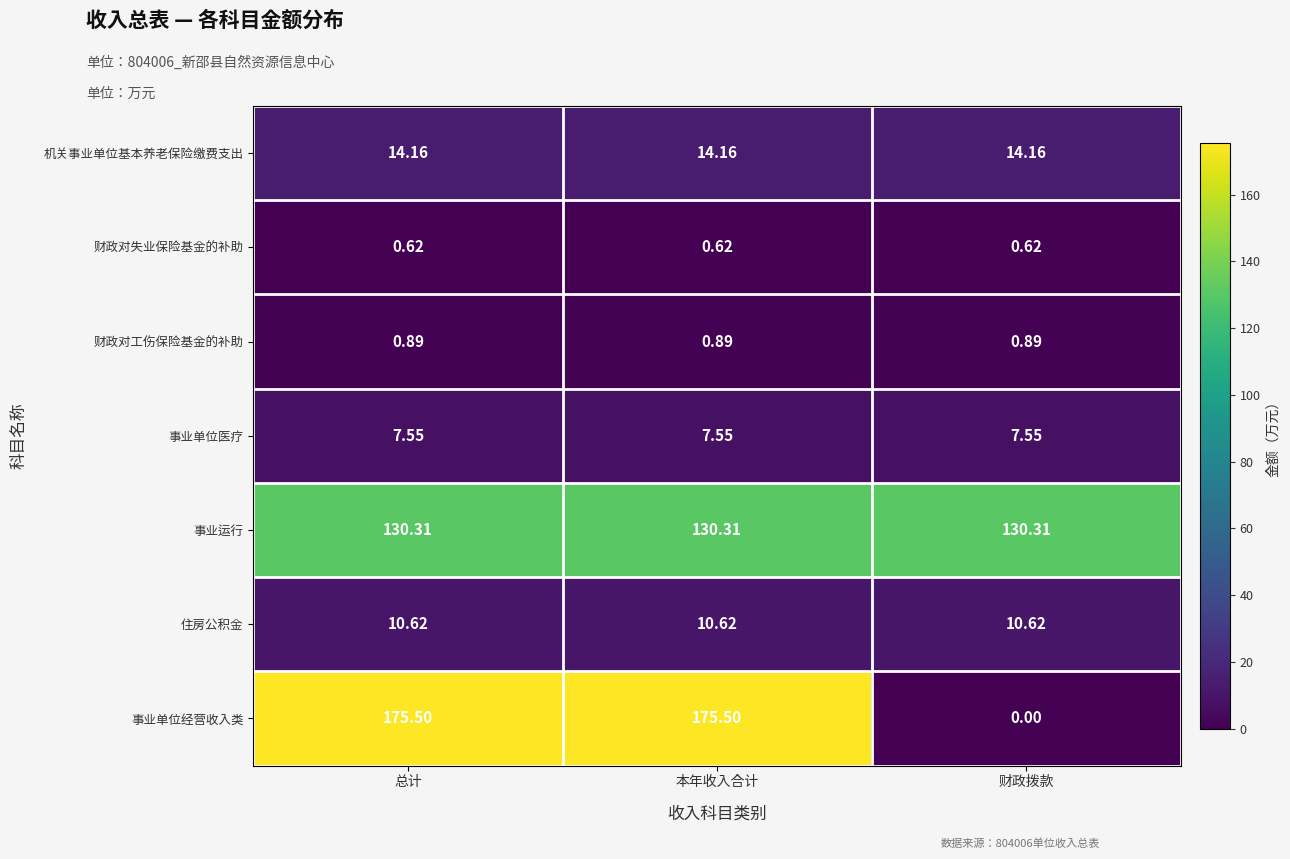

At which label is 事业单位经营收入类 closest to 87?

财政拨款